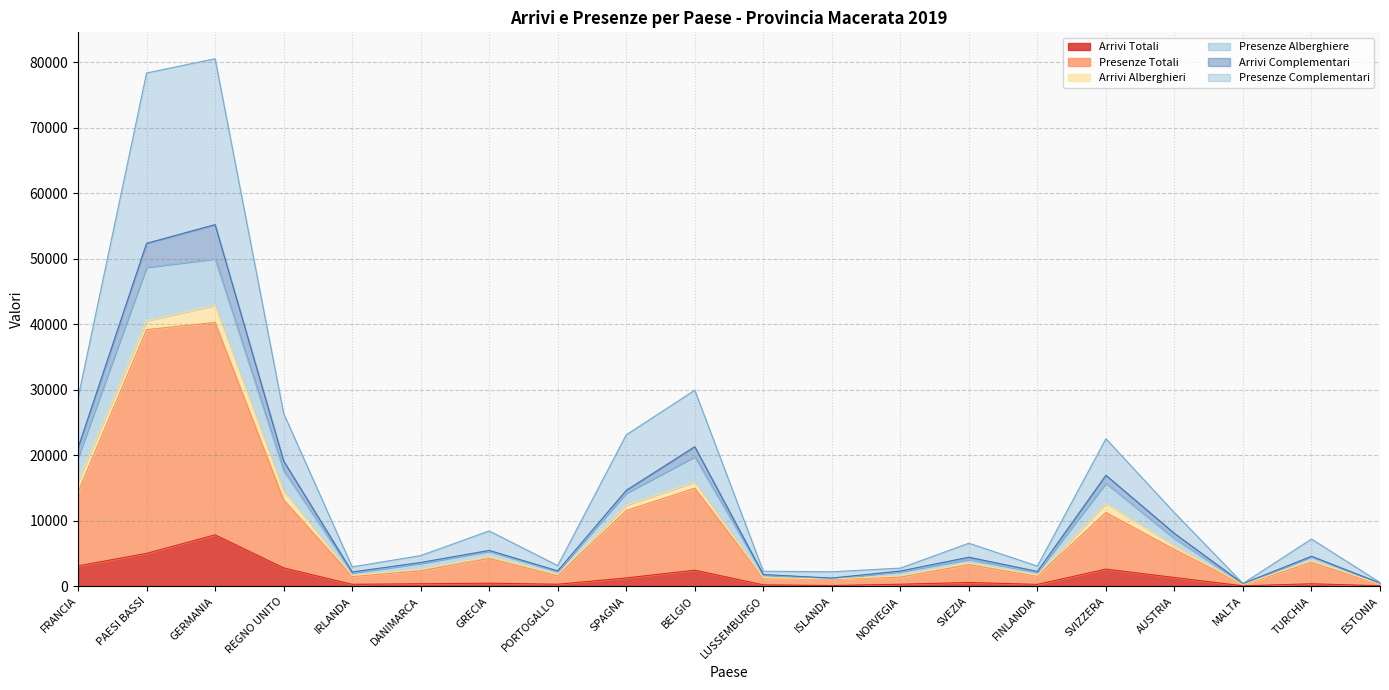

Which category has the highest value in the Arrivi Totali series?

GERMANIA